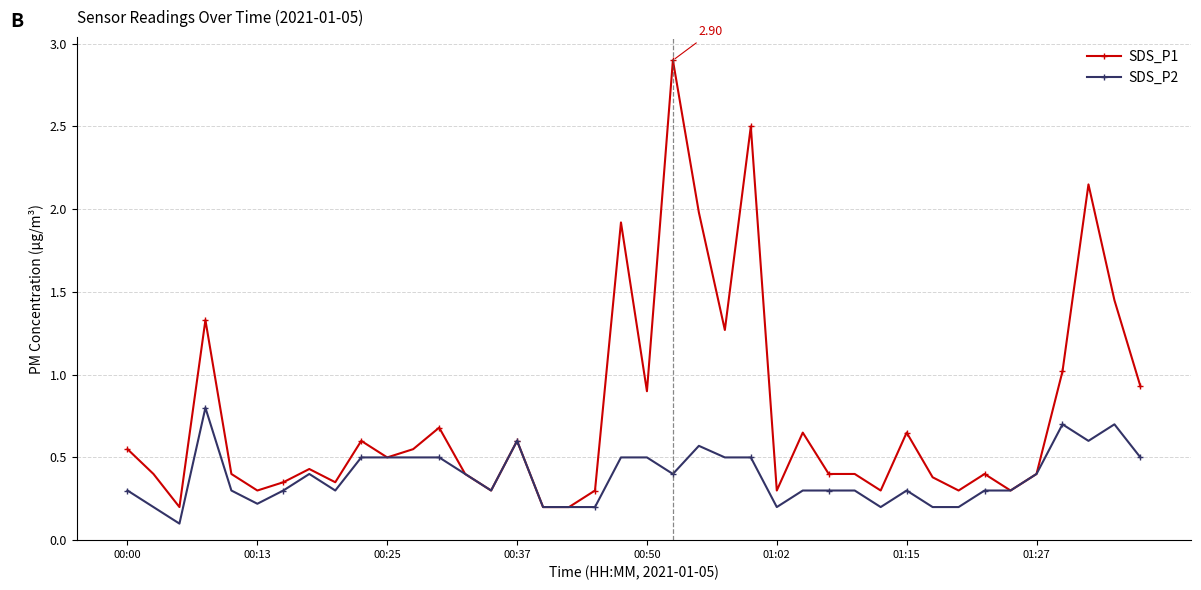

List the series in order of their overall mean, highest first.

SDS_P1, SDS_P2